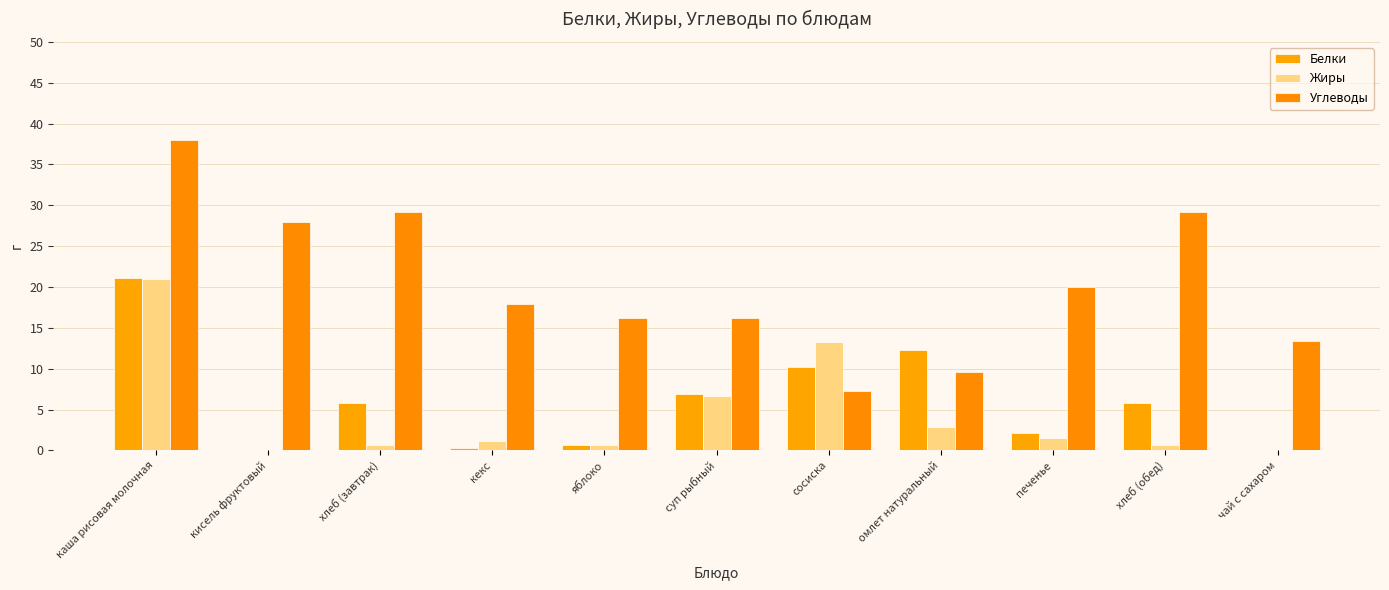

At how many categories does at least one series exceed 36?

1